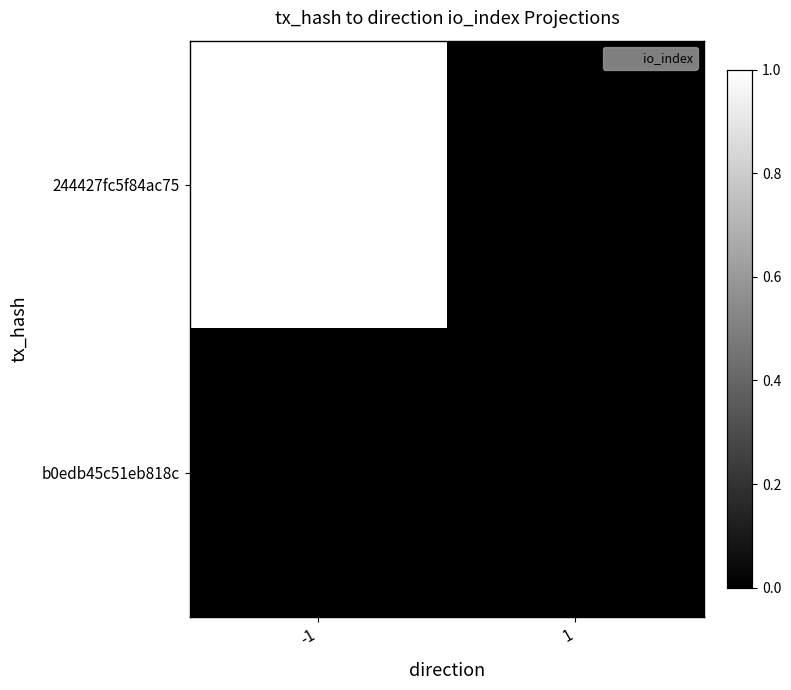

What is the spread (max minus min) of values at -1?

1